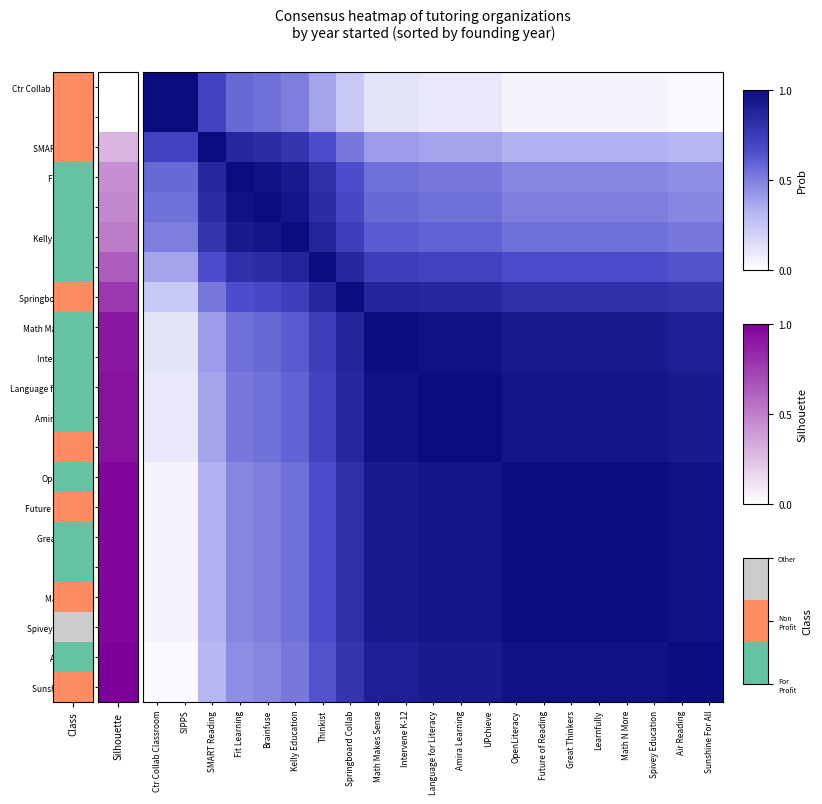

Rank the series by their maximum value, from lowest to highest.

Ctr Collab Classroom, SIPPS, SMART Reading, Fit Learning, Brainfuse, Kelly Education, Thinkist, Springboard Collab, Math Makes Sense, Intervene K-12, Language for Literacy, Amira Learning, UPchieve, OpenLiteracy, Future of Reading, Great Thinkers, Learnfully, Math N More, Spivey Education, Air Reading, Sunshine For All